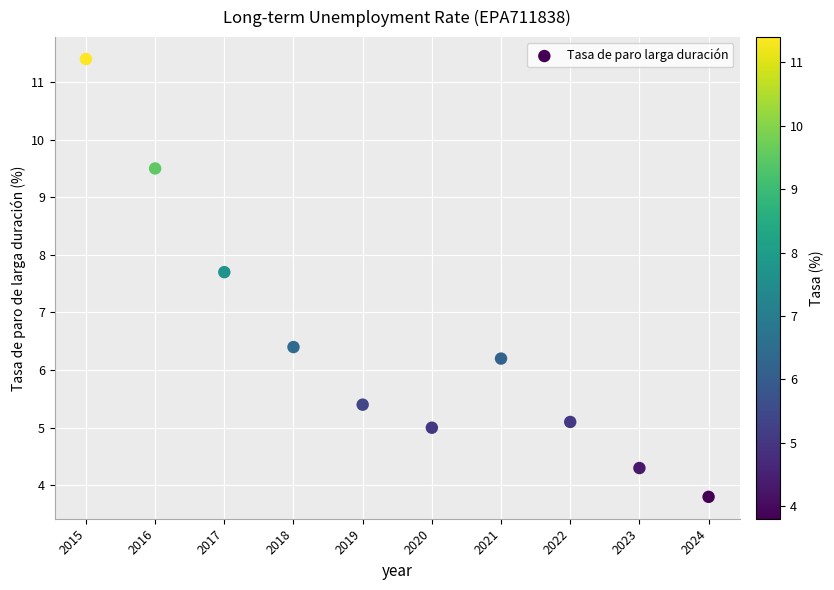

What Y value in the scatter plot is closest to 7?

6.4